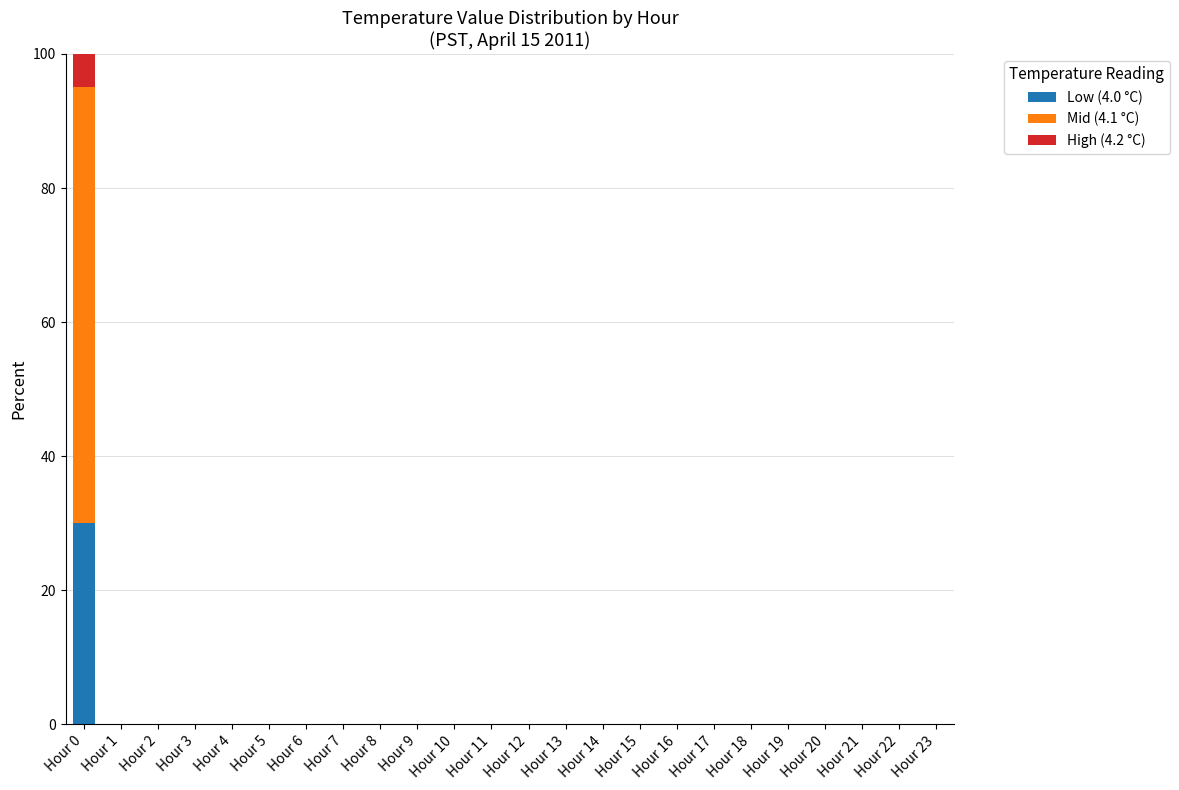

What is the sum of all Low (4.0 °C) values?

30